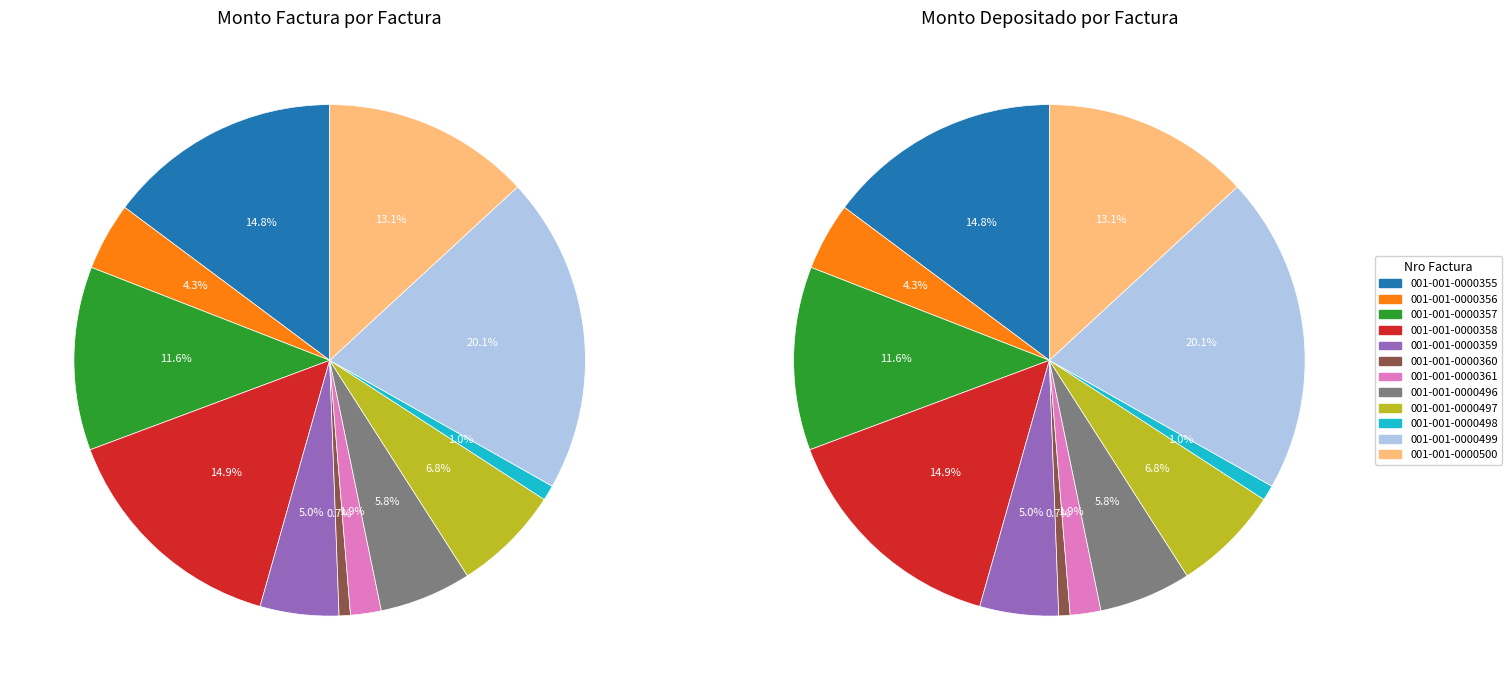

Between 001-001-0000500 and 001-001-0000498, which is larger?

001-001-0000500